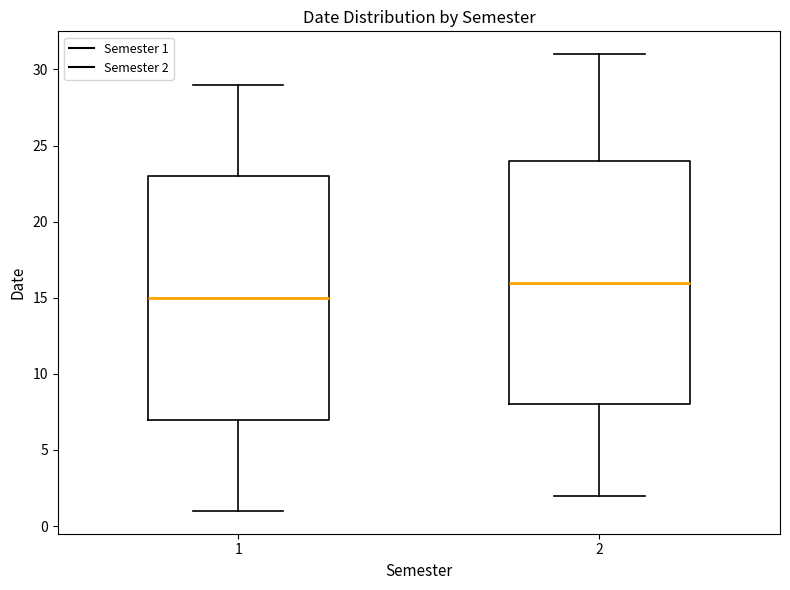

Which box's median line is the highest?

2